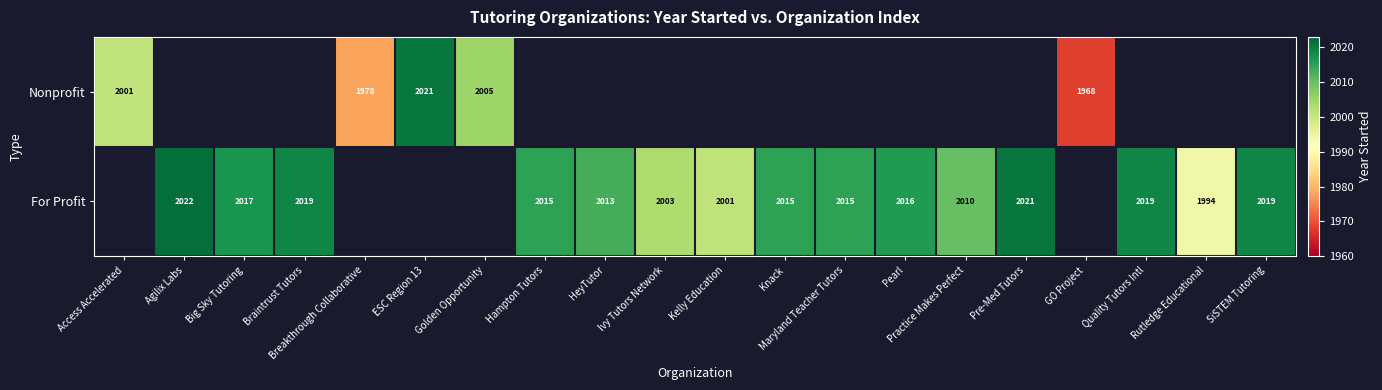

What is the sum of the For Profit values at Quality Tutors Intl and SiSTEM Tutoring?

4038